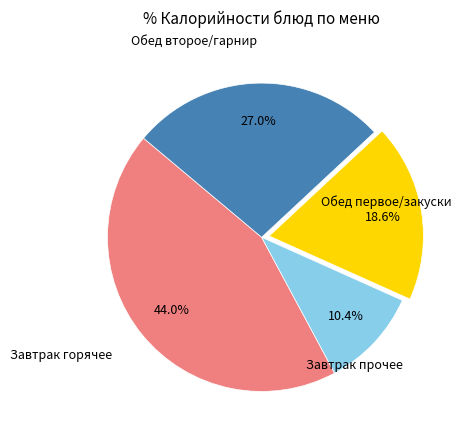

Does any single category account for the majority?

No